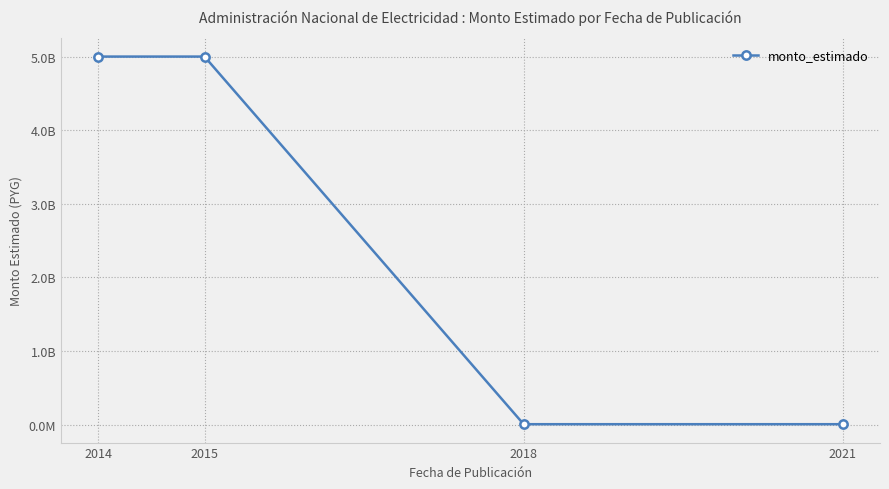

Is this an area chart (filled region under the line)?

No